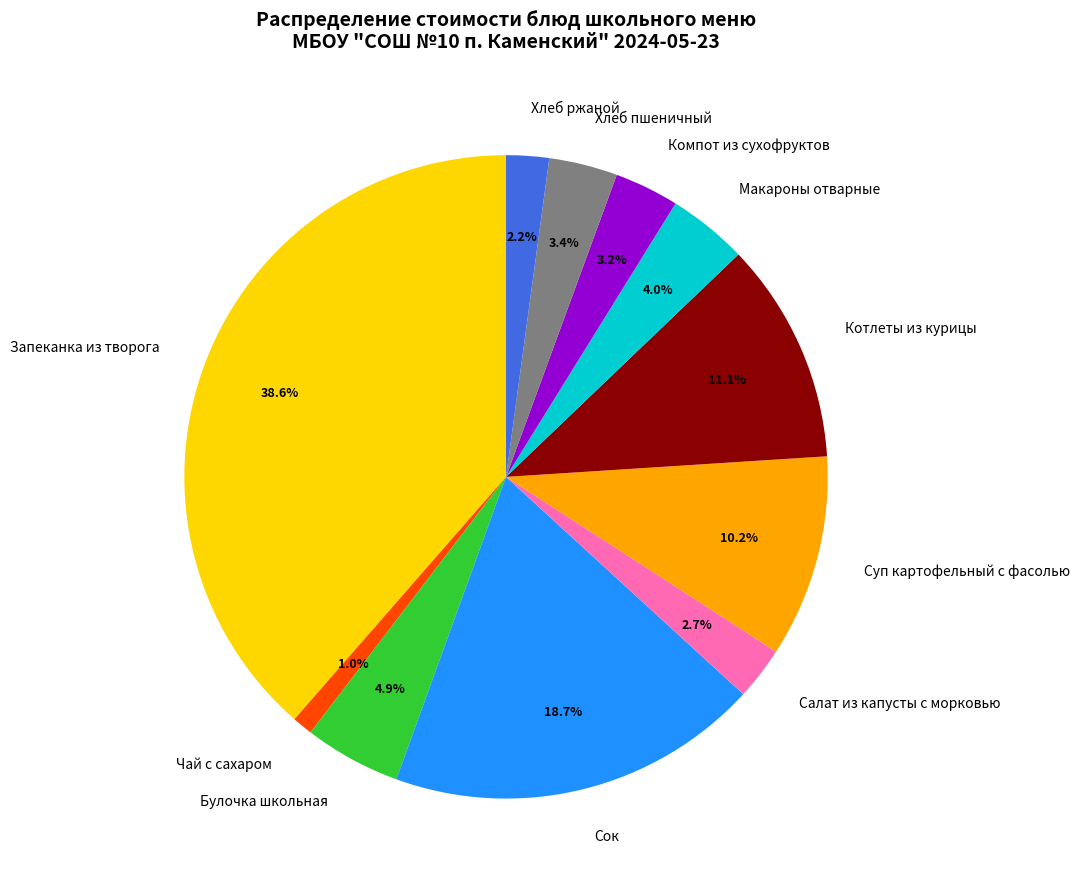

How much of the chart is everything except Хлеб пшеничный?

96.6%